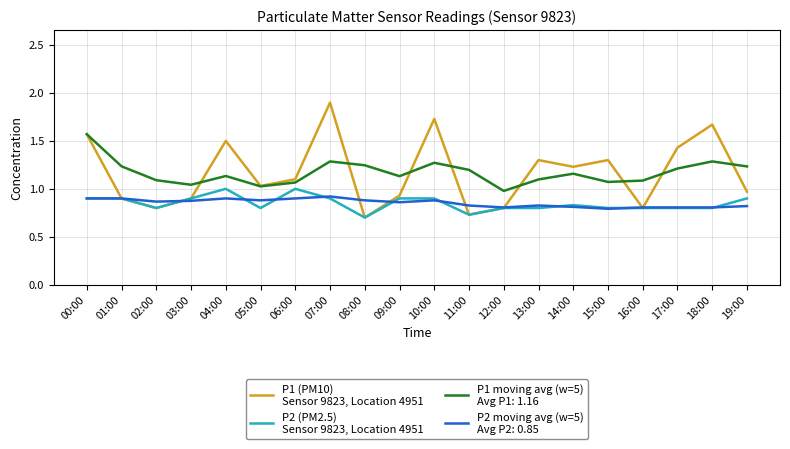

Which label corresponds to the largest value in the chart?

07:00